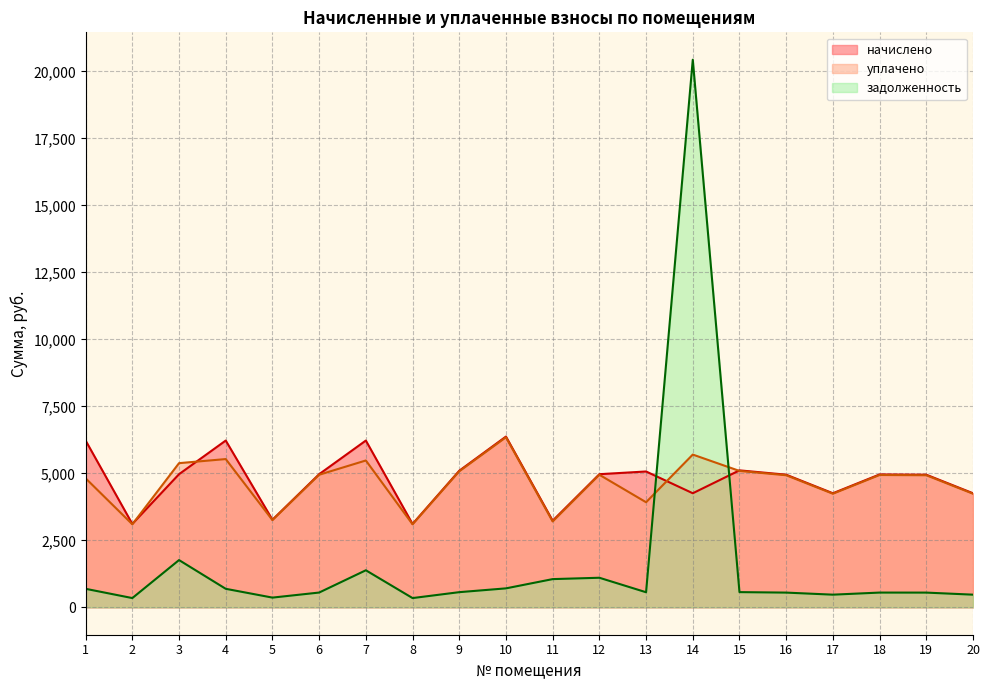

Between which two adjacent categories do задолженность and начислено first intersect?

13 and 14